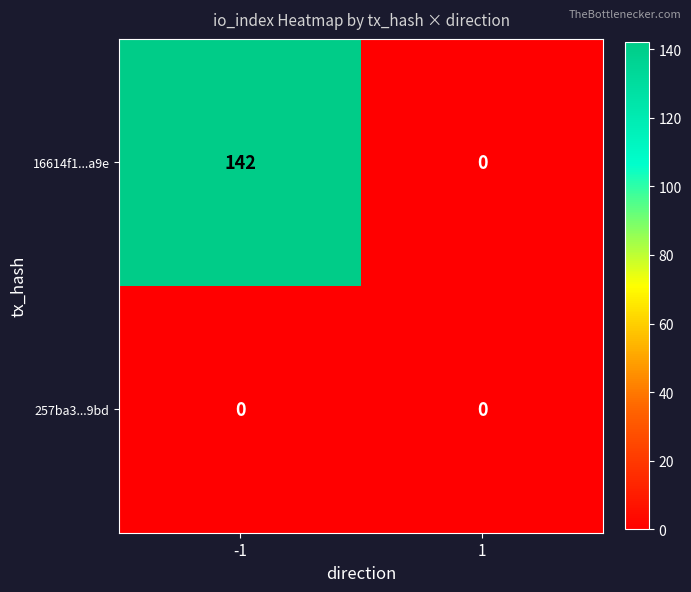

What is the difference between the maximum and minimum values in the 16614f1...a9e series?

142